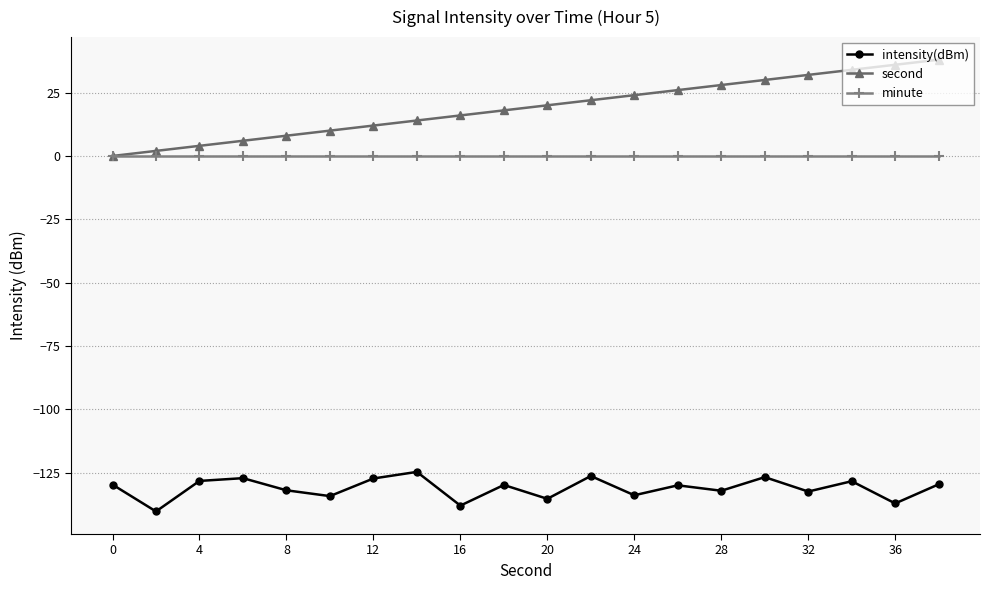

What is the value of the second point at the 12th from the left?

22.0